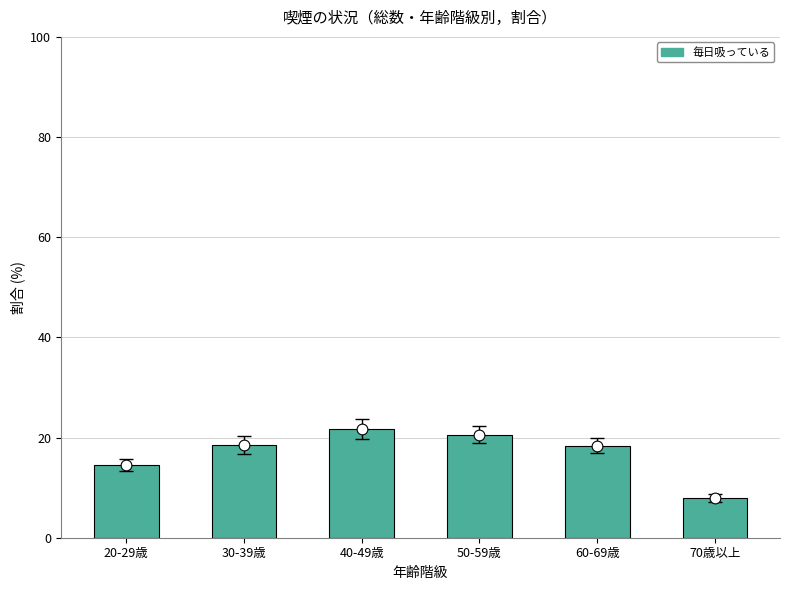

Between 40-49歳 and 70歳以上, which is larger?

40-49歳